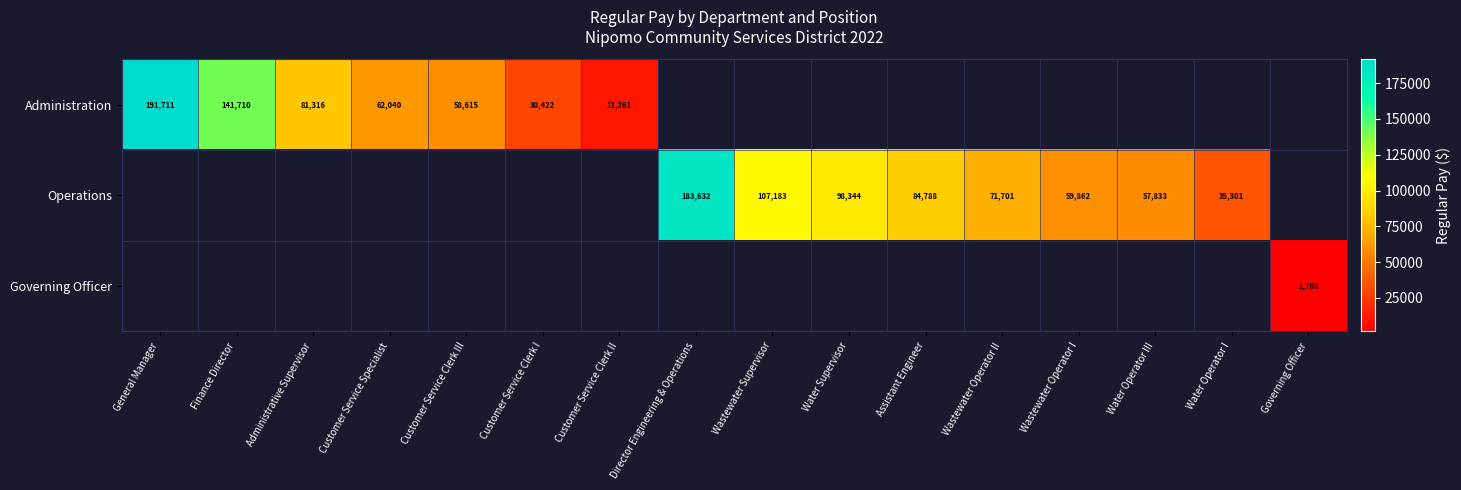

The value of Operations at Wastewater Operator II is 71701. True or false?

True